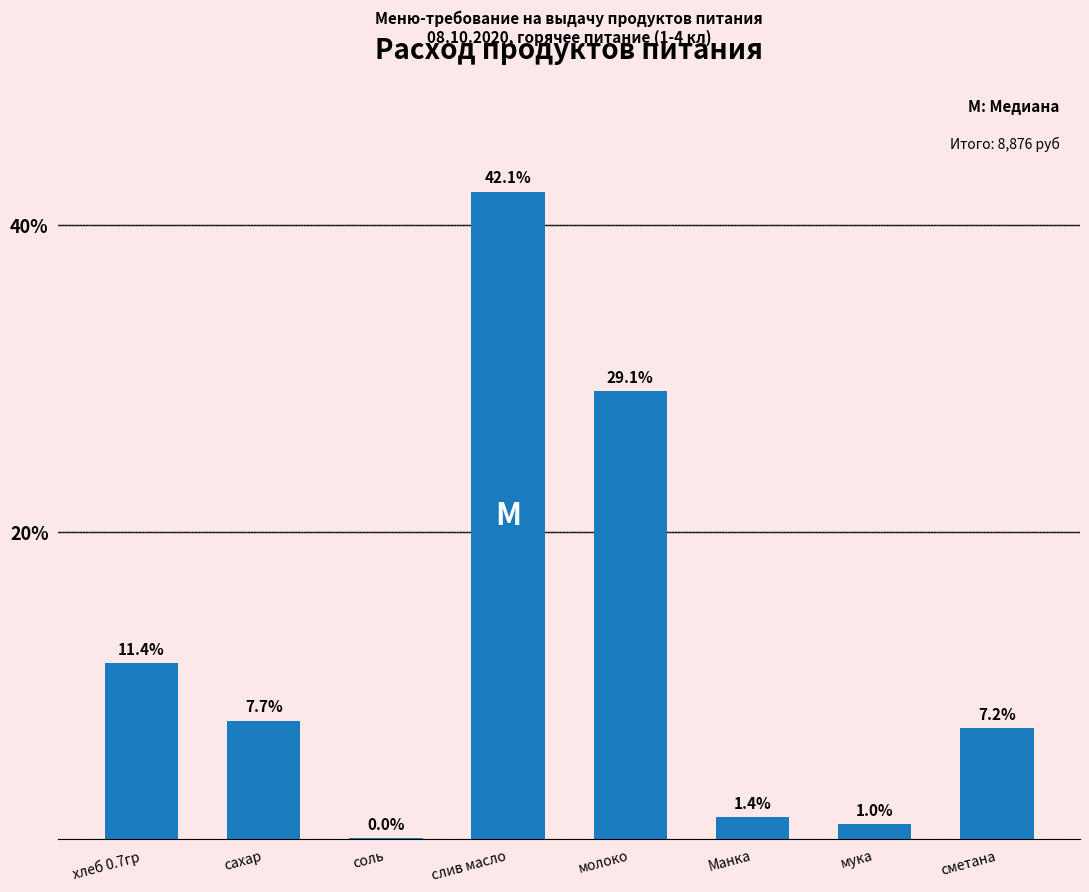

What is the sum of the values at Манка and слив масло?

43.5